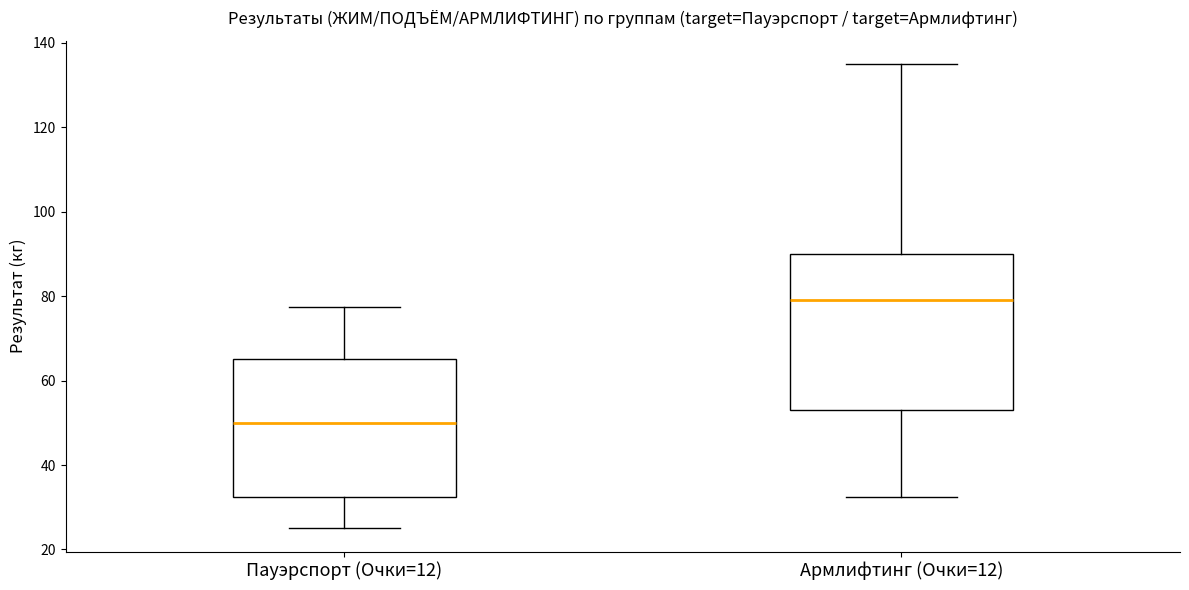

Reading left to right, transcribe this box plot: for each box, give where its median line is, the range the box spans, and where its two whiskers end, as read against the y-axis. The values are not printed on the chart, so give them approximately, as read against the axis.

Пауэрспорт (Очки=12): median 50, box 32 to 66, whiskers 26 to 78
Армлифтинг (Очки=12): median 80, box 54 to 90, whiskers 32 to 136